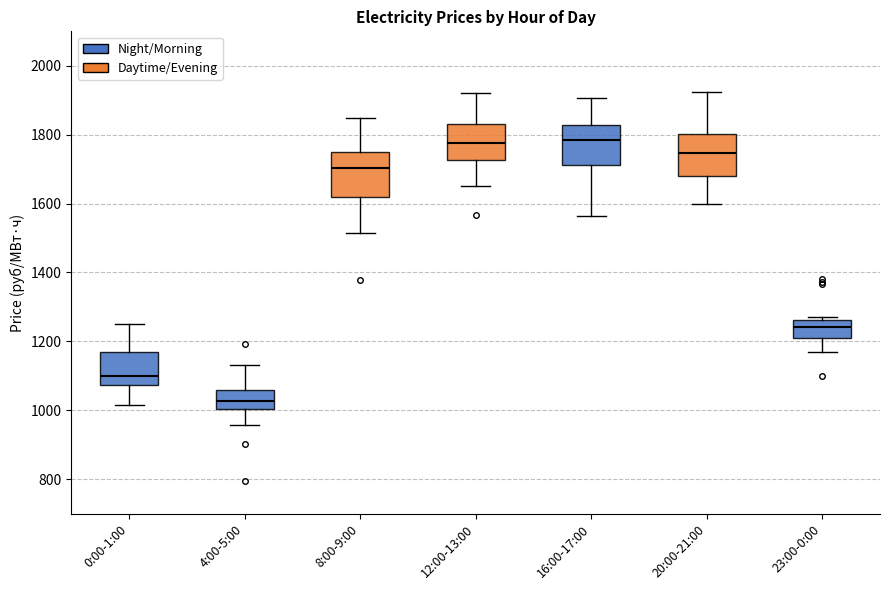

Which box's median line is the lowest?

4:00-5:00